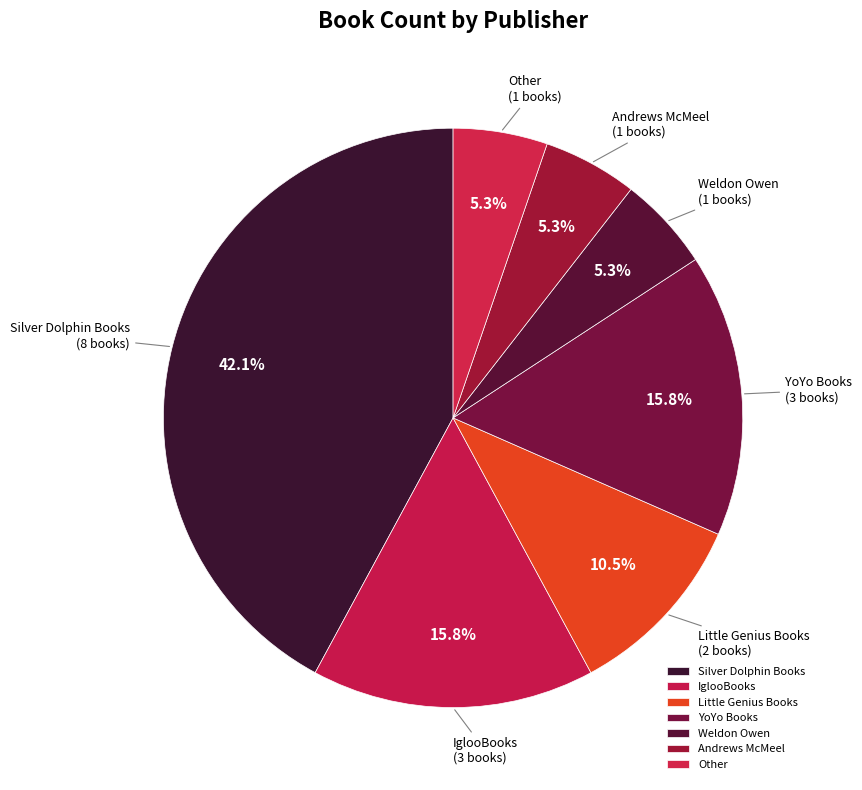

To the nearest percent, what is the combined percentage of YoYo Books and Weldon Owen?

21%